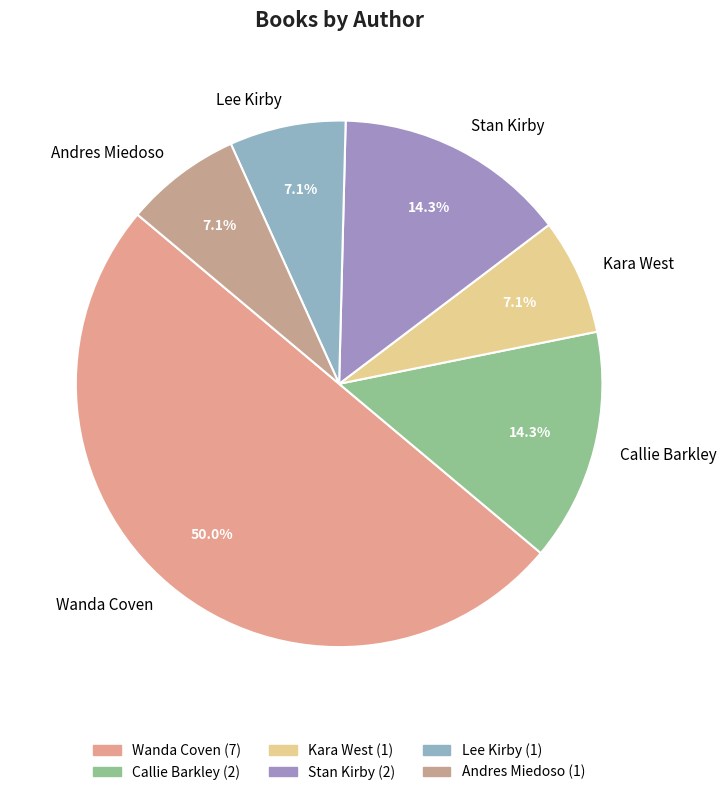

Does Callie Barkley account for over 50% of the chart?

No